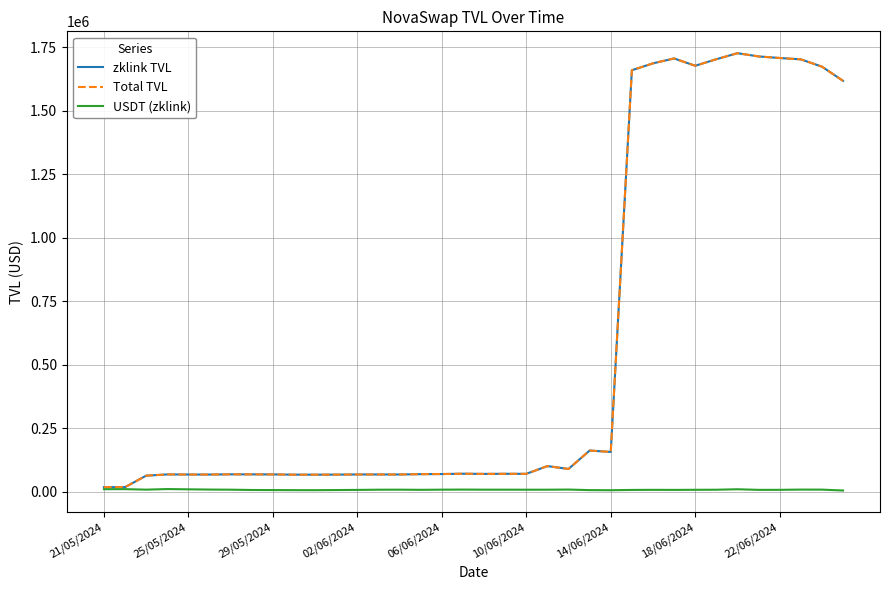

Does the chart display data point markers on the line(s)?

No